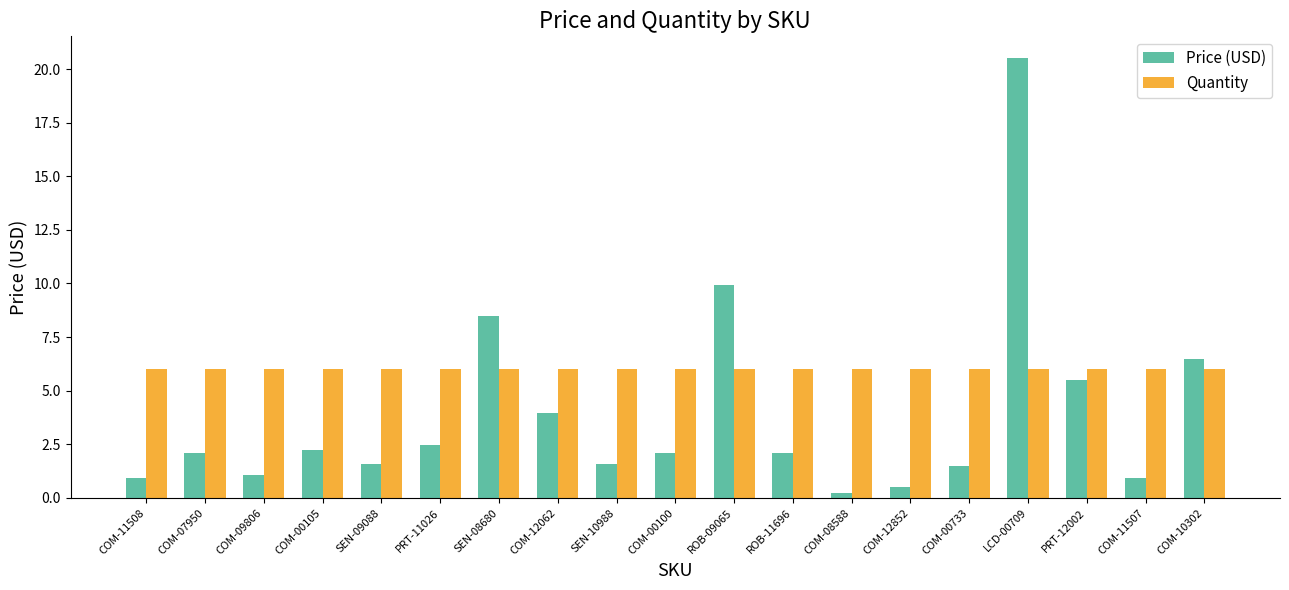

What is the label of the 17th bar from the left?

PRT-12002